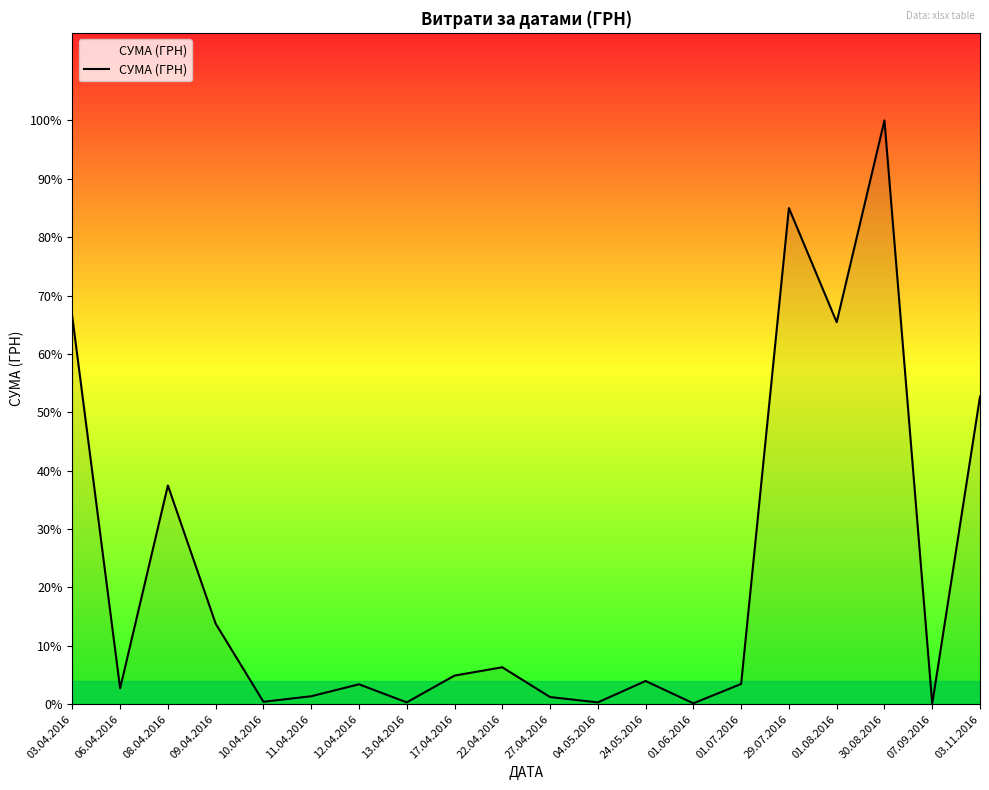

At which label is the value closest to 62494?

03.11.2016